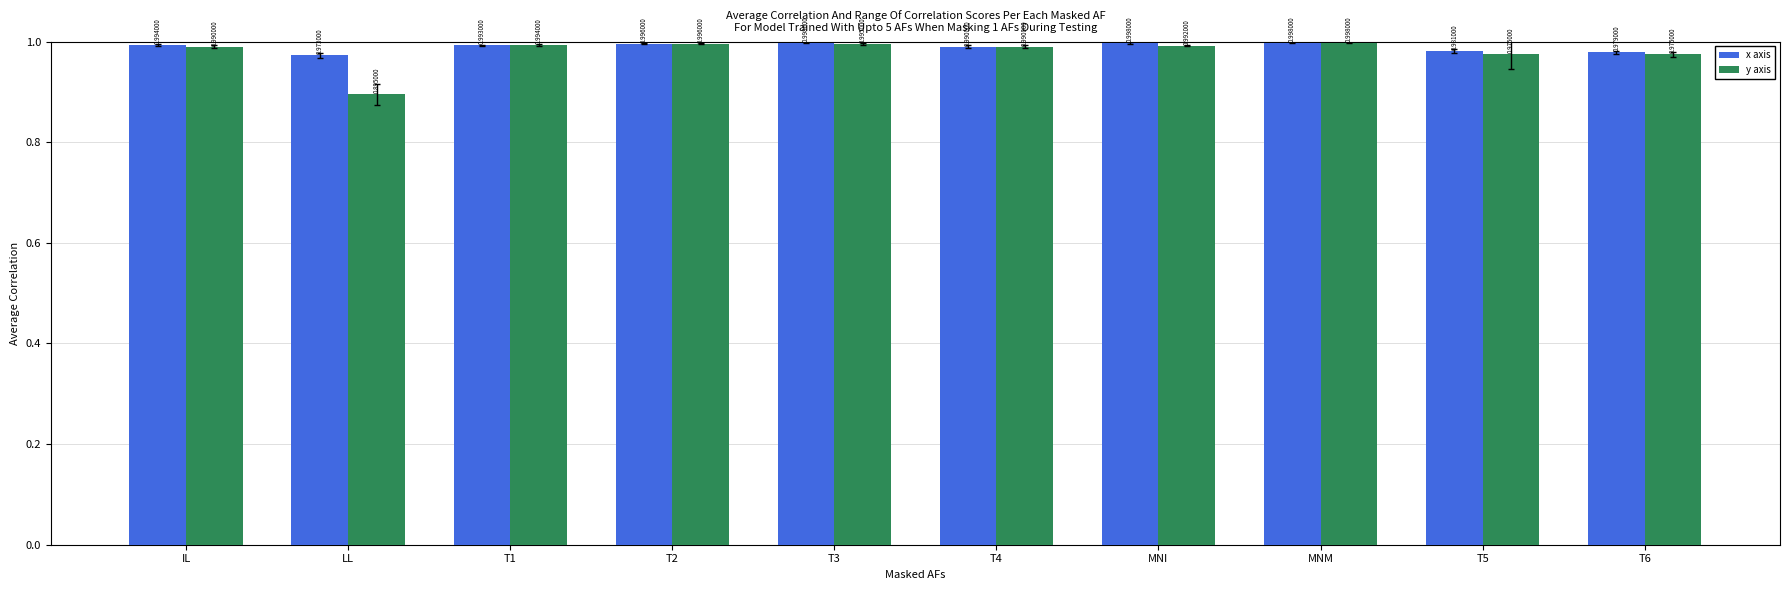

The value of y axis at MNI is 0.7. True or false?

False